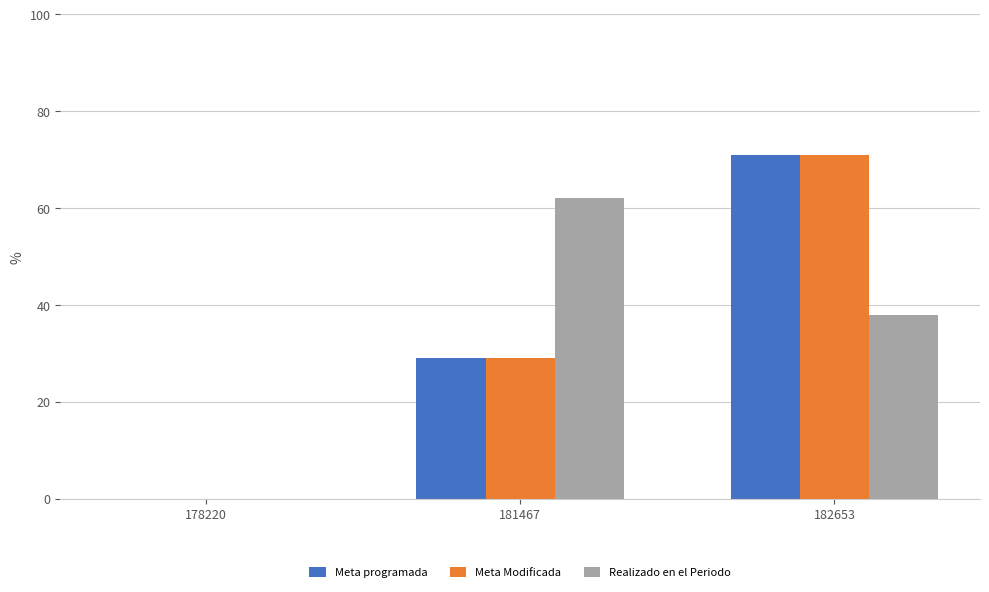

The value of Meta Modificada at 182653 is 35.4. True or false?

False